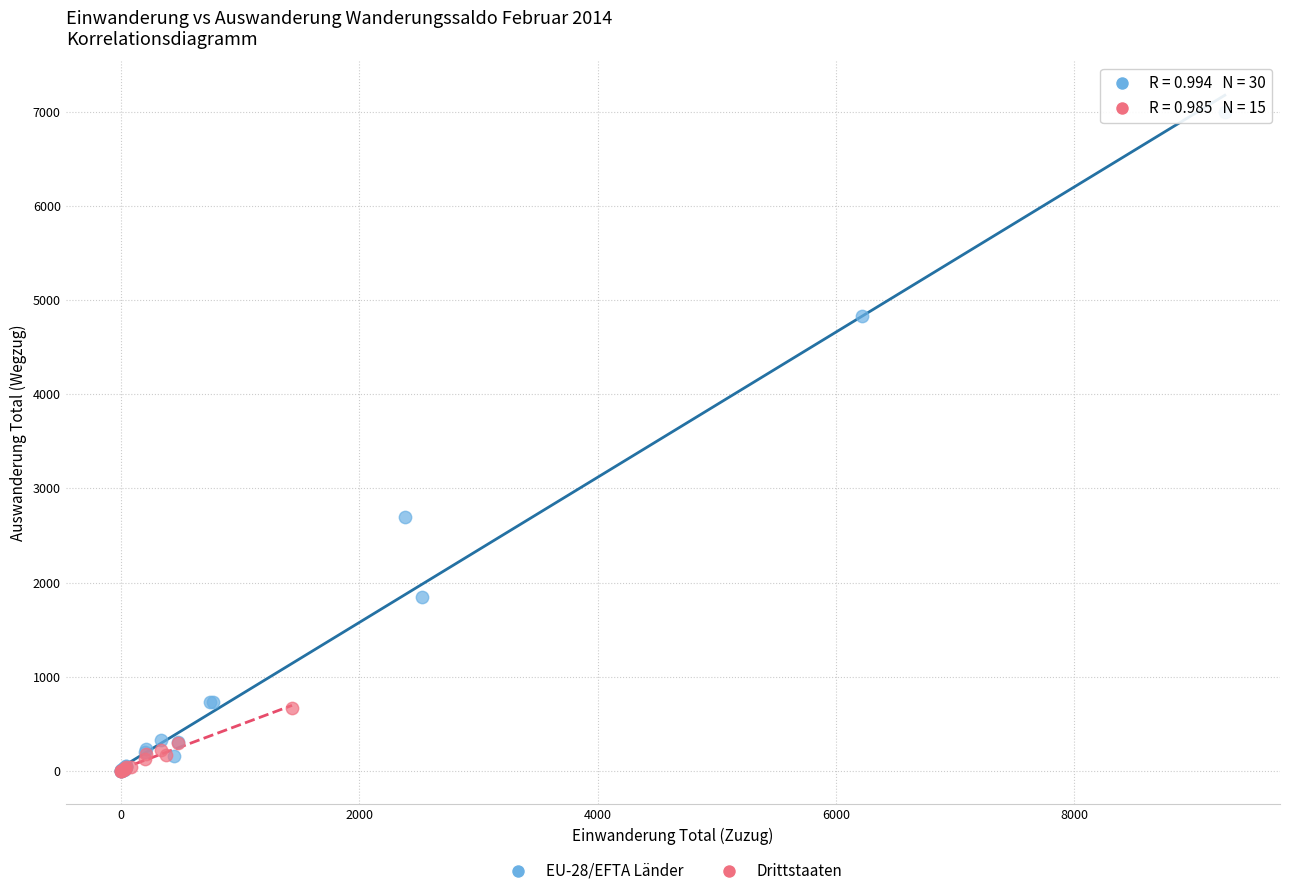

Which series reaches the maximum Y coordinate?

EU-28/EFTA Länder